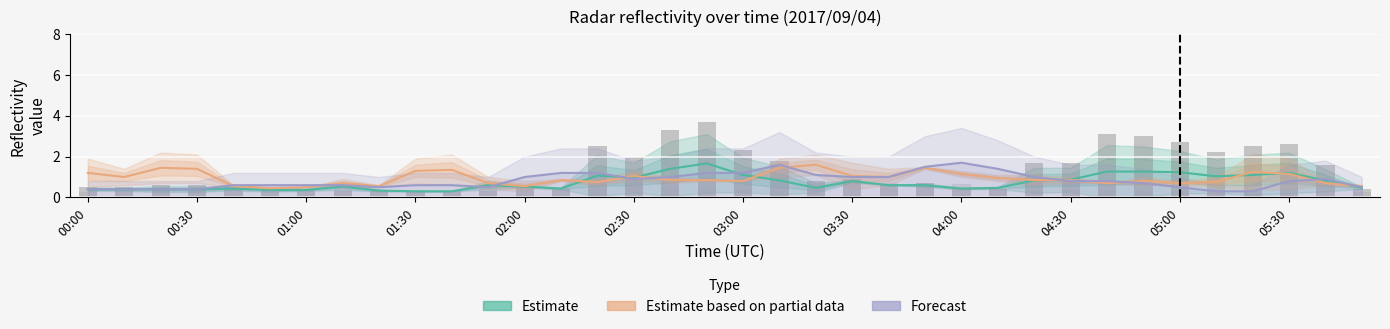

What is the value of the Estimate based on partial data (mid range) bar at the 12th from the left?

0.7